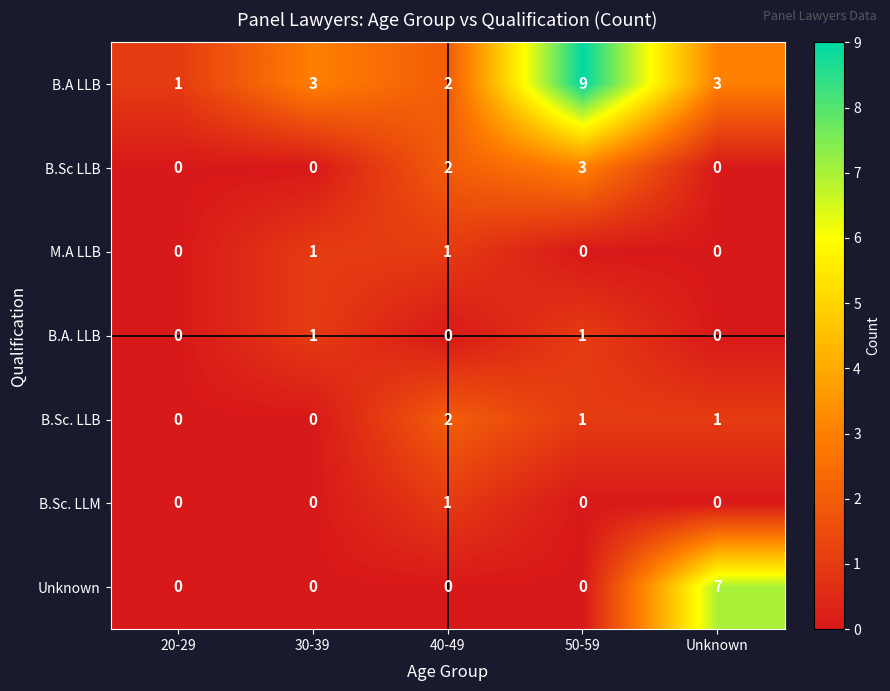

How many data points does each series have?

5